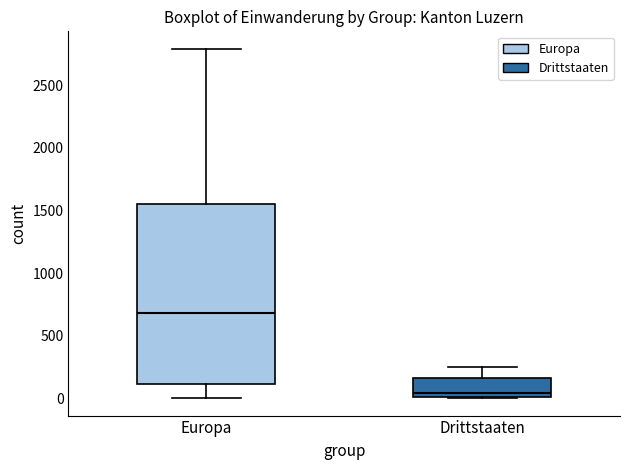

Where does the upper whisker of the box for Drittstaaten end on the y-axis? The values are not printed on the chart, so give them approximately, as read against the axis.

250